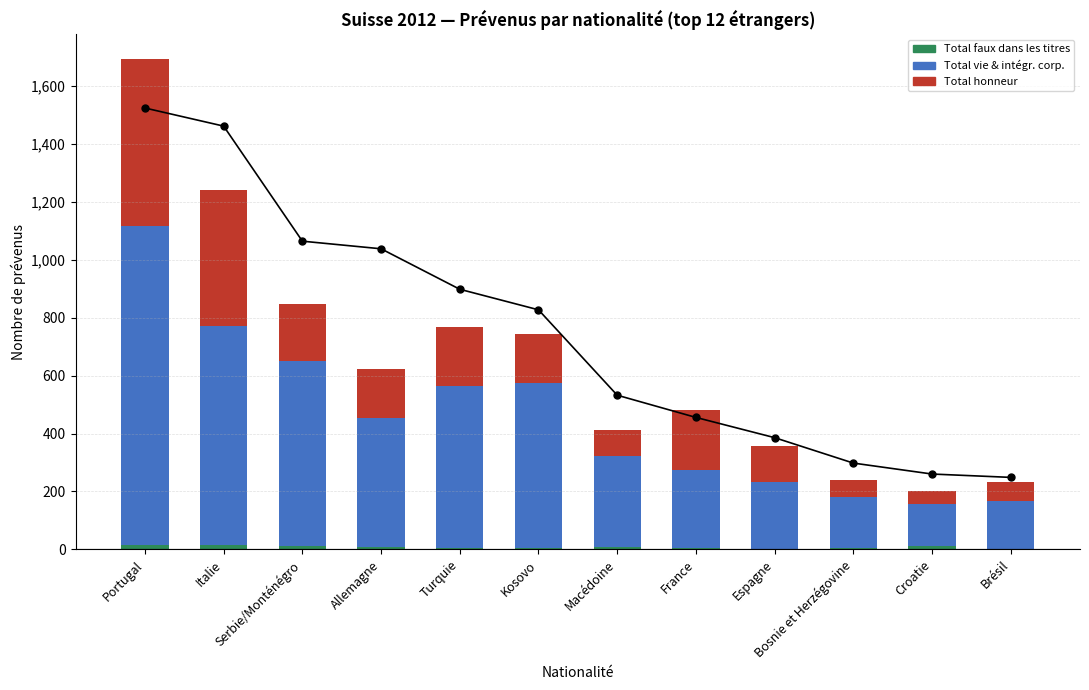

What is the average value of the Total faux dans les titres series?

7.7